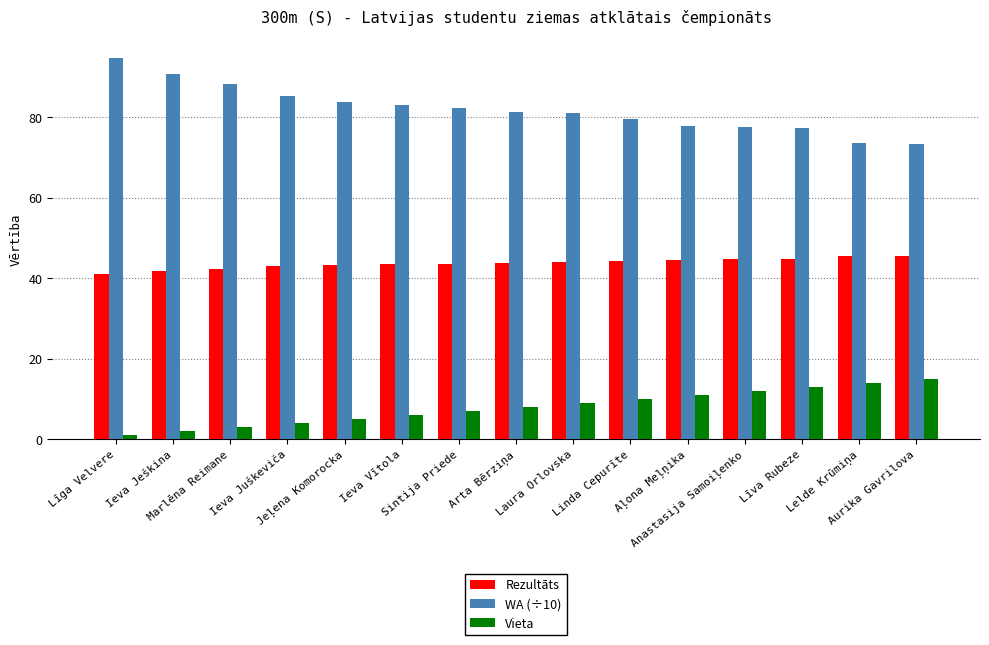

Is the value of Rezultāts at Sintija Priede greater than the value of Vieta at Lelde Krūmiņa?

Yes